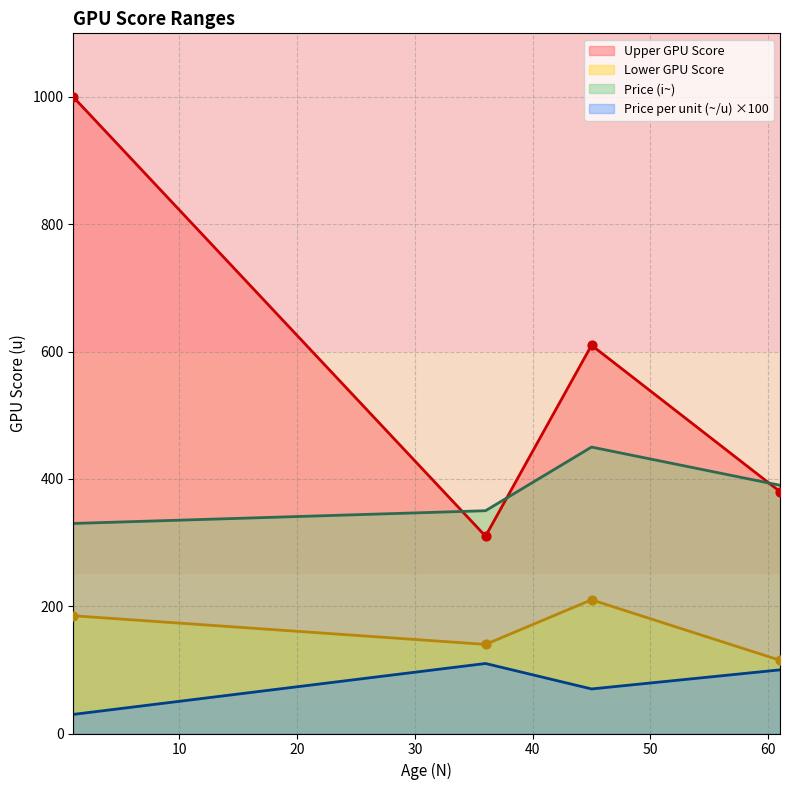

Which series has the widest spread of Y values?

Upper GPU Score